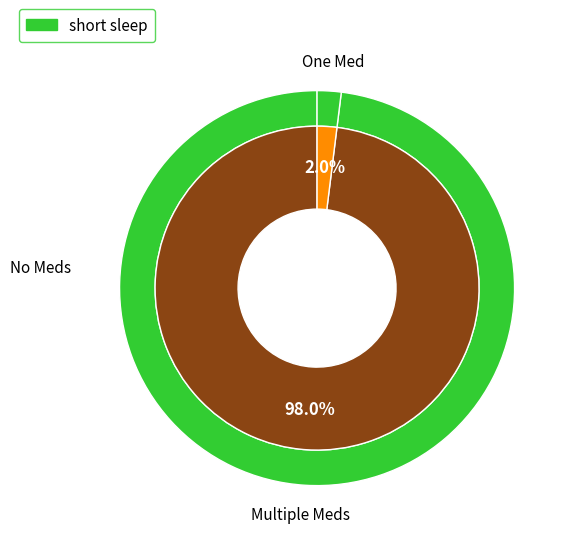

How many segments does this pie chart have?

2